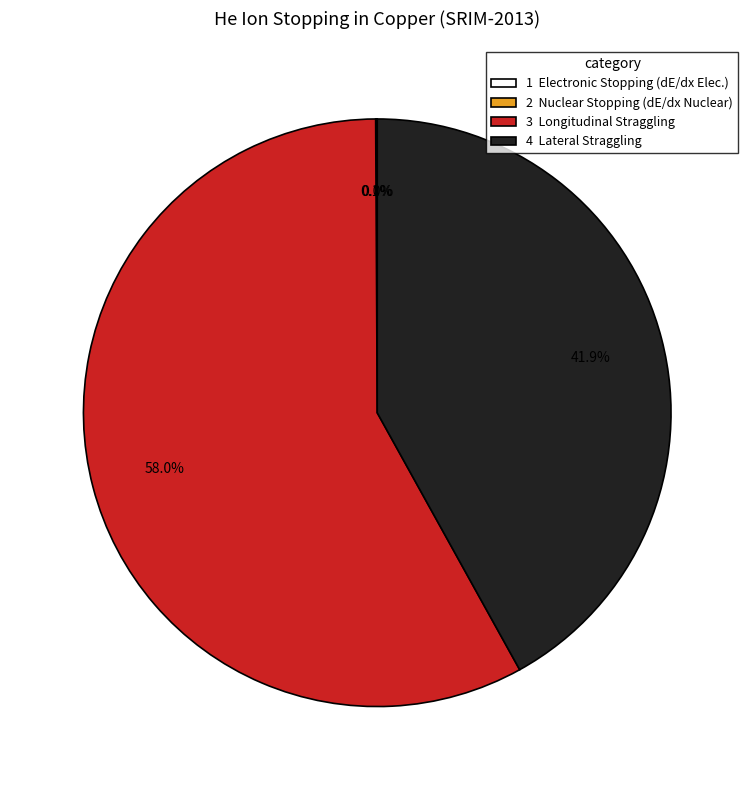

Does any single category account for the majority?

Yes